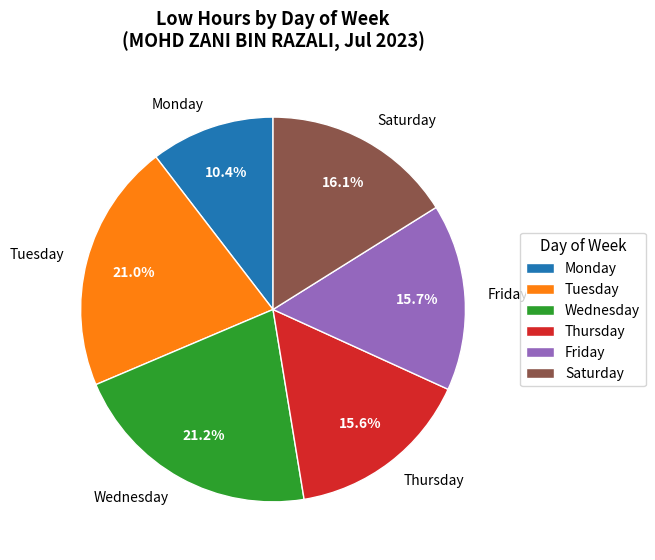

What is the smallest slice in the pie chart?

Monday